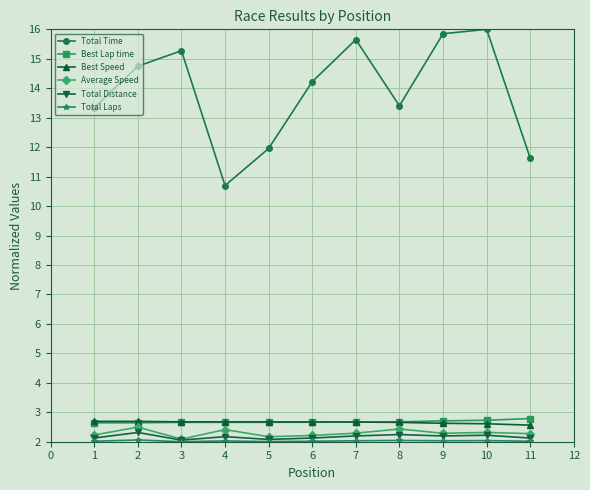

How many lines are shown in the chart?

6